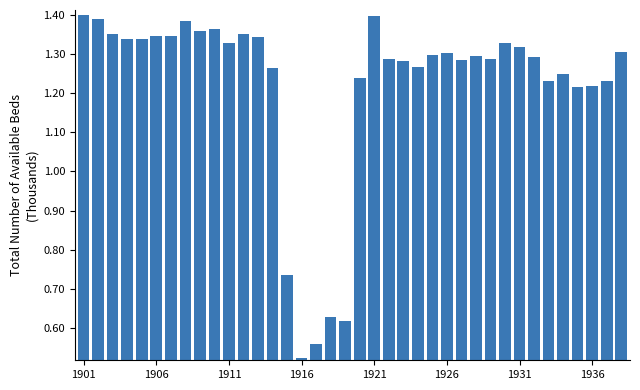

How many values are between 1 and 2?

33